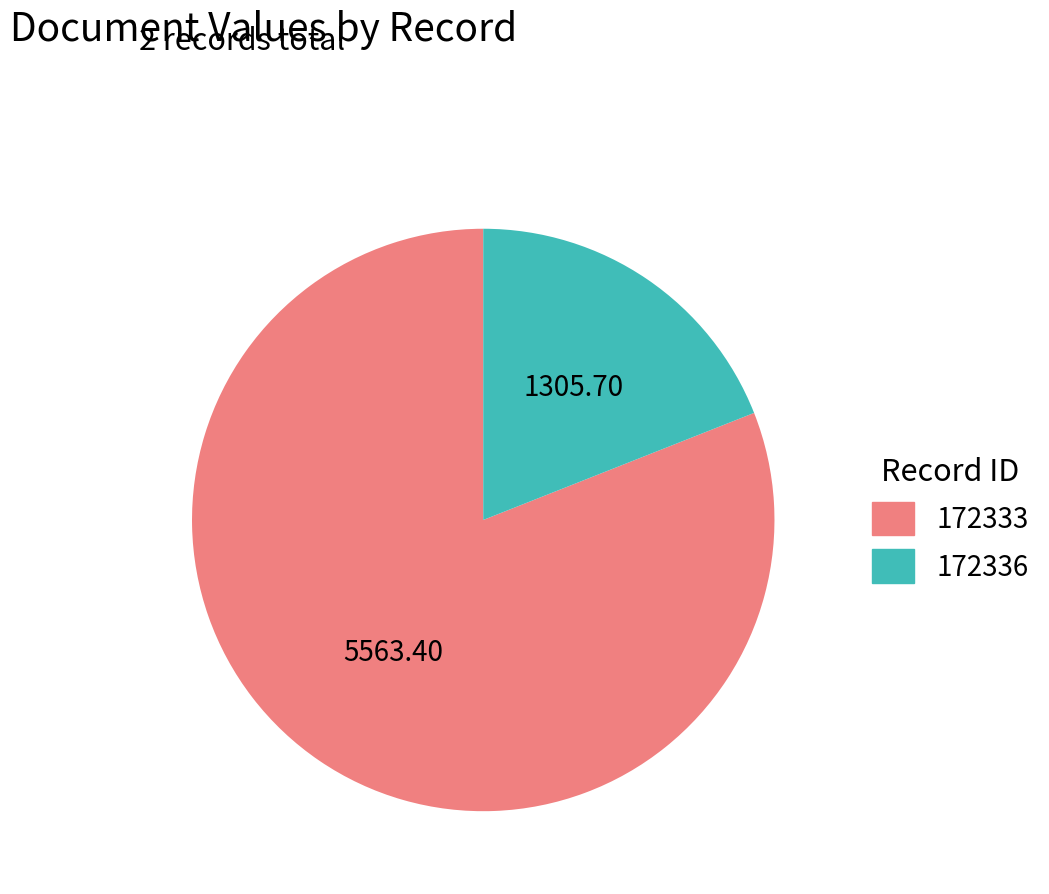

Which category has the biggest portion of the pie?

172333